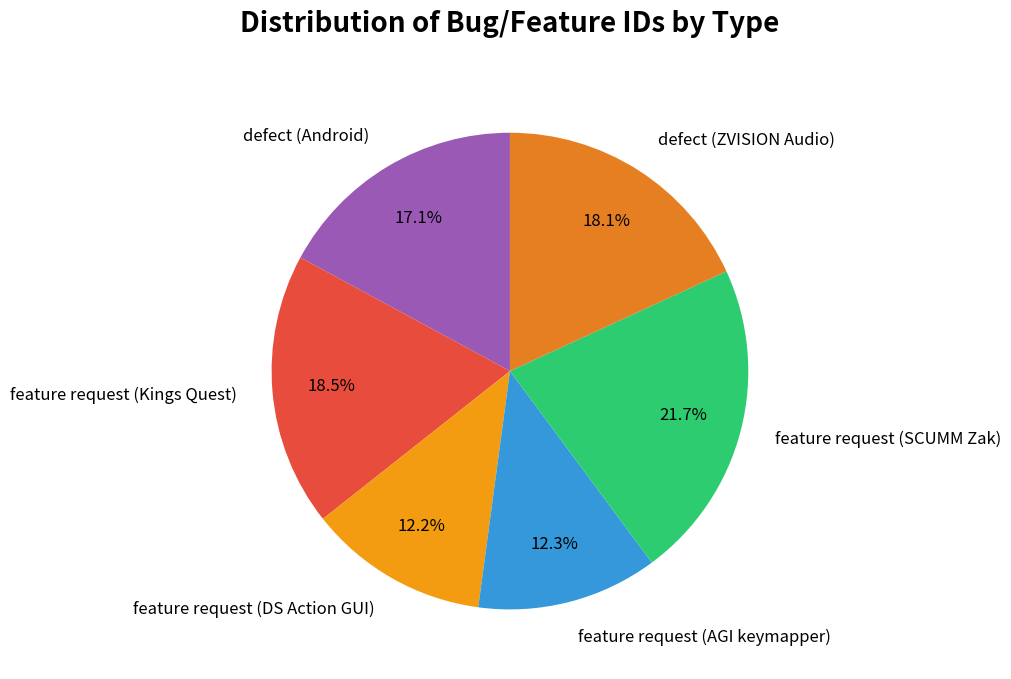

Between defect (Android) and feature request (DS Action GUI), which is larger?

defect (Android)